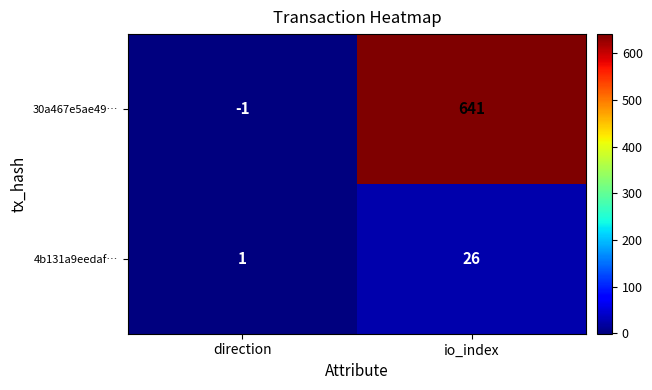

How many distinct data groups are displayed?

2